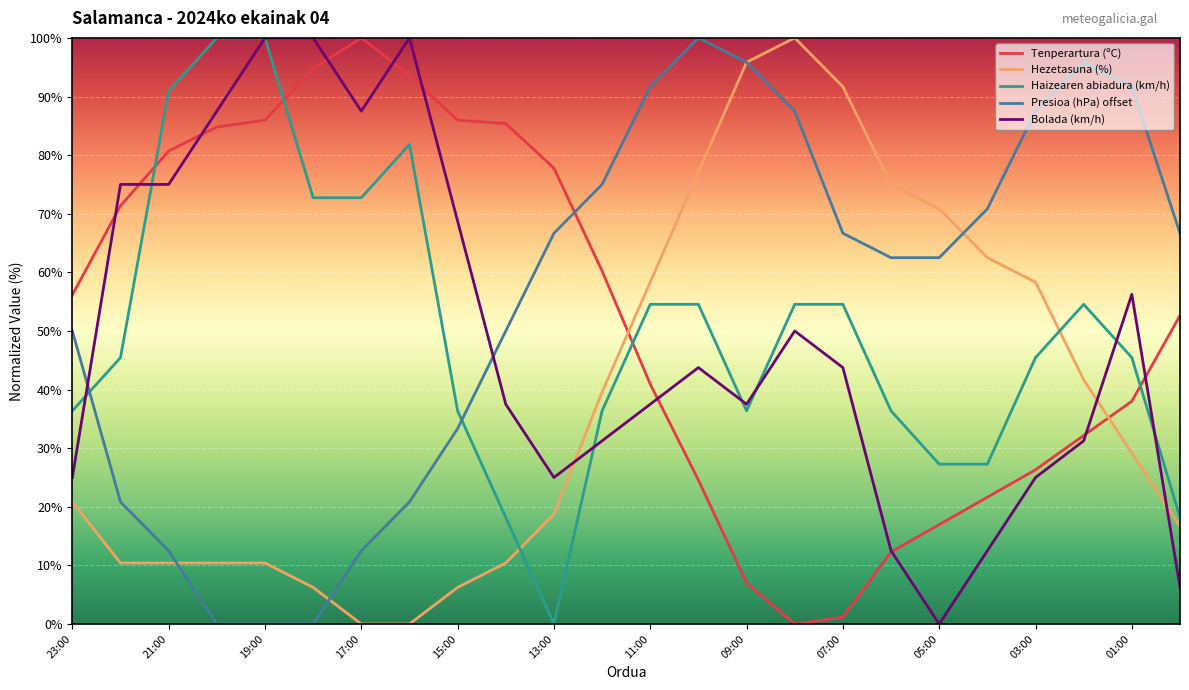

How many times do Haizearen abiadura (km/h) and Presioa (hPa) offset cross each other?

2